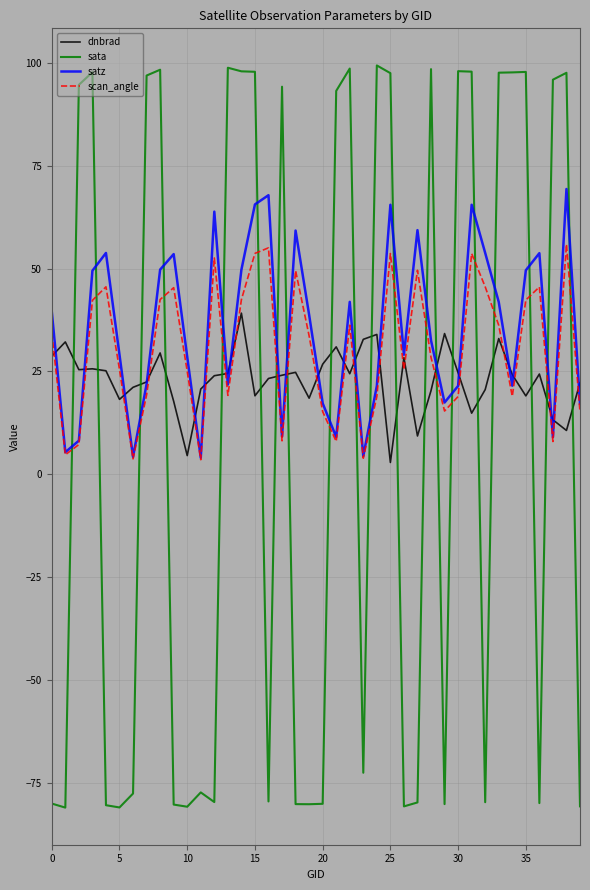

List the series in order of their peak value, lowest first.

dnbrad, scan_angle, satz, sata